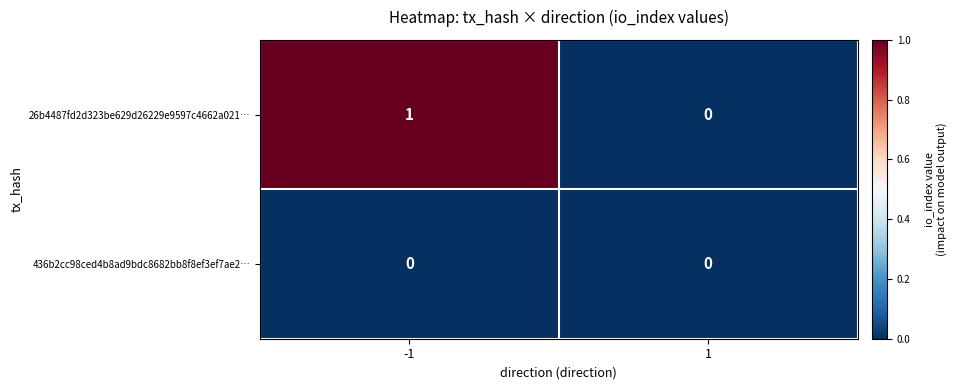

Which series has the largest range (max minus min)?

26b4487fd2d323be629d26229e9597c4662a021…